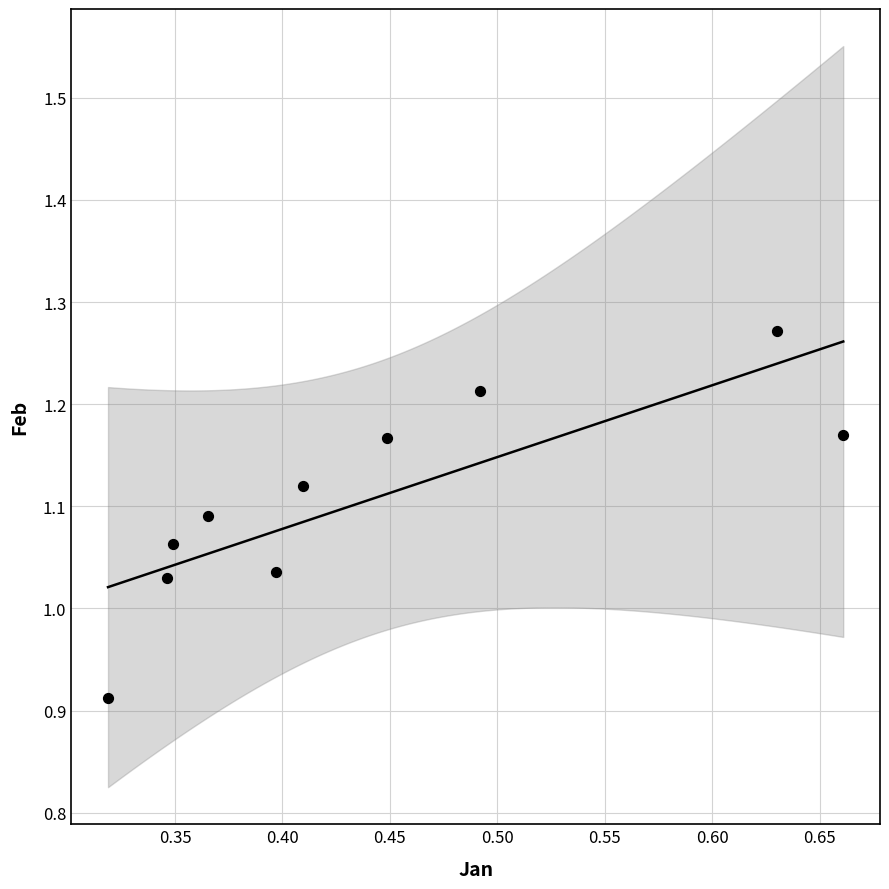

What is the range of X values (max minus min)?

0.3